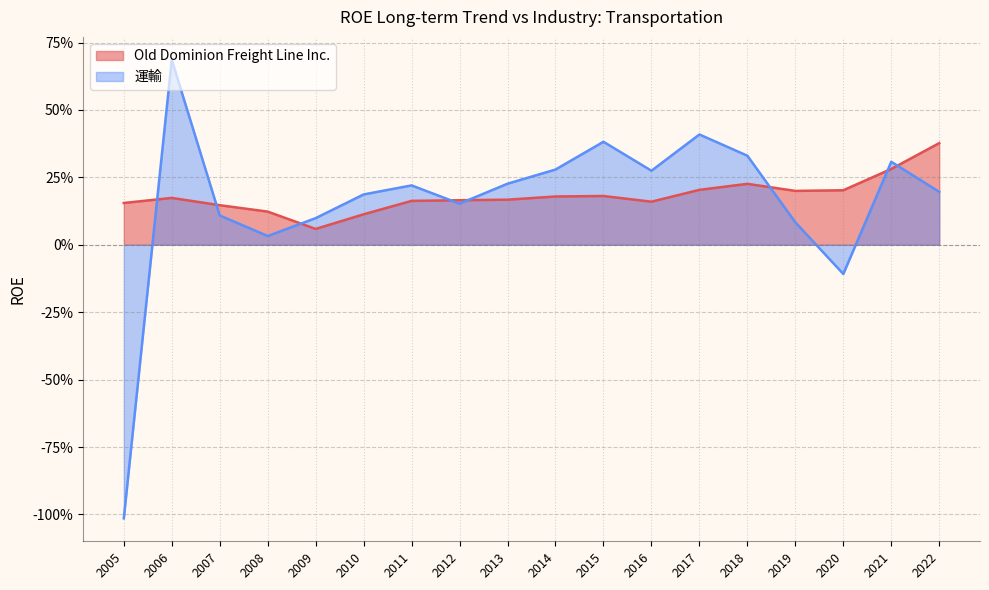

What is the spread (max minus min) of values at 2017?

0.2